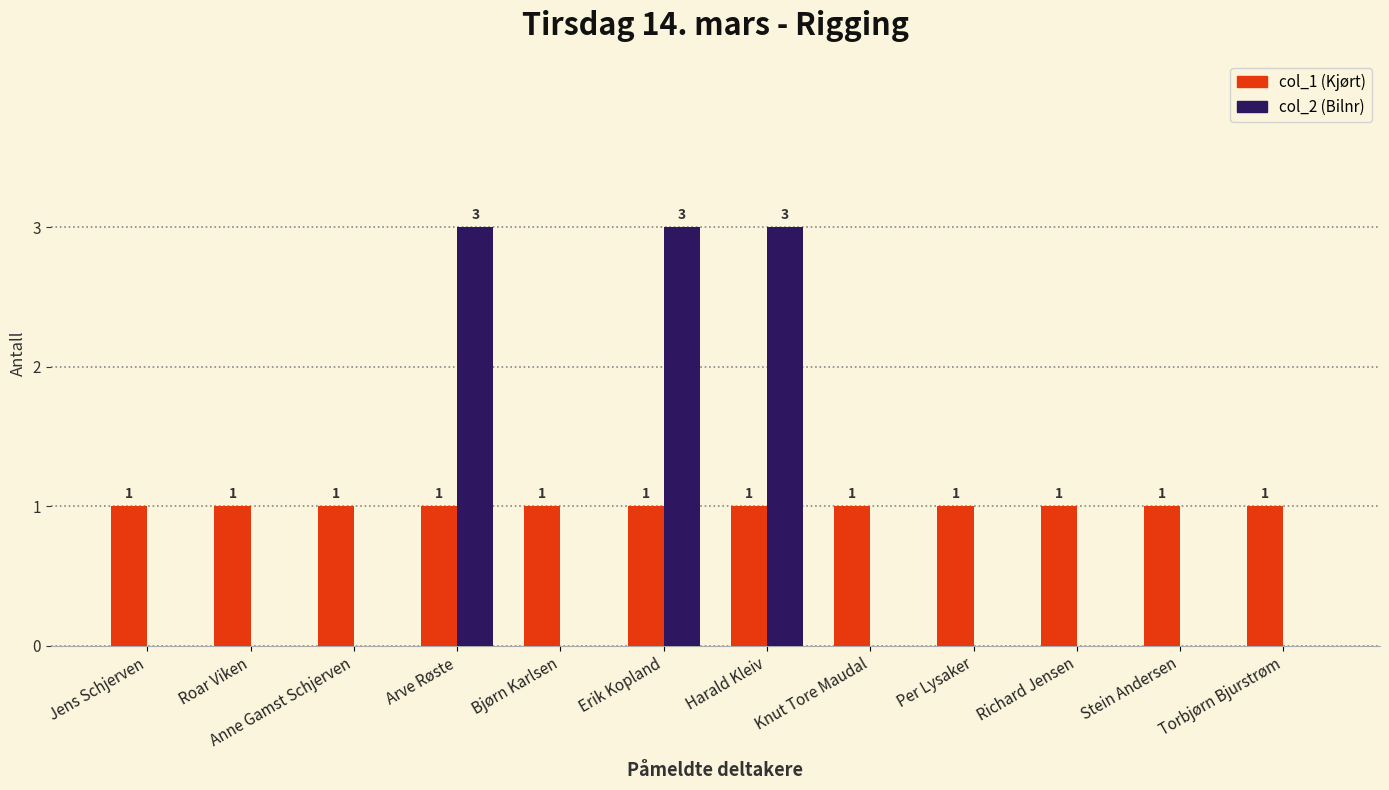

What is the greatest value displayed?

3